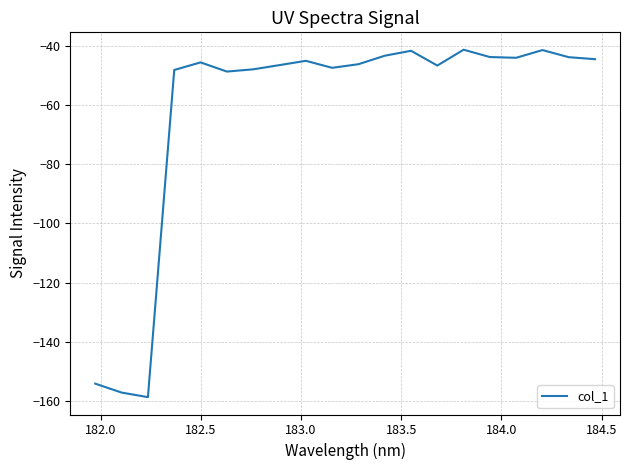

How many interior local peaks (higher than both neighbors) does the data have?

5